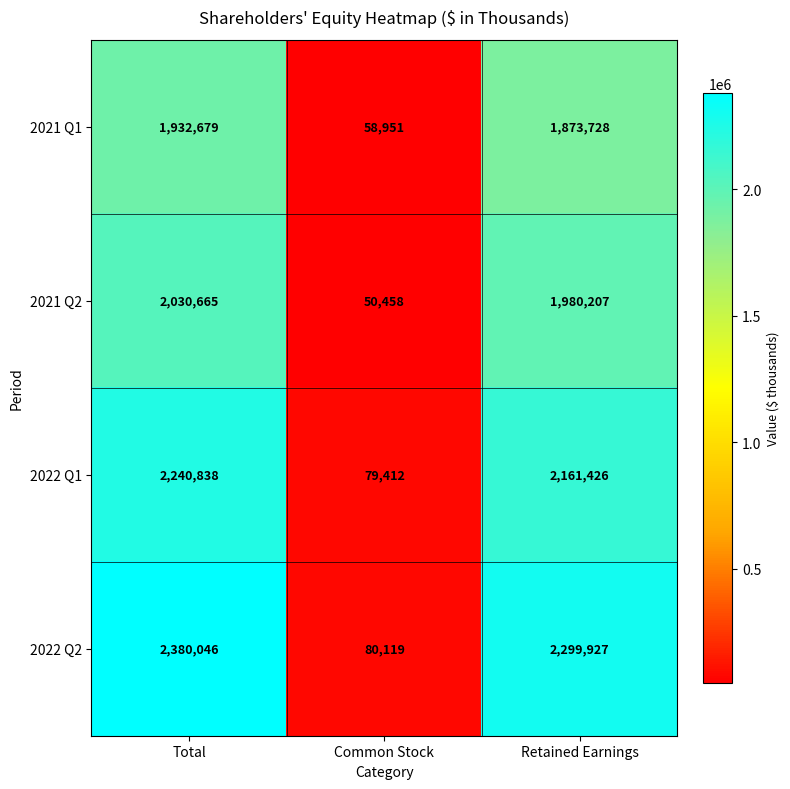

Where does the 2022 Q2 series first go above 2299927?

Total